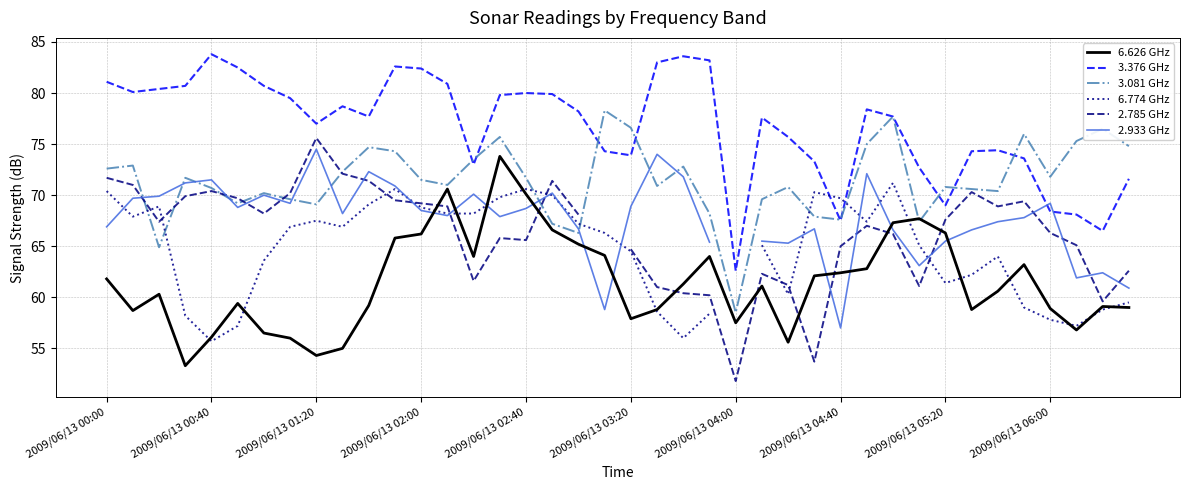

The value of 6.626 GHz at 2009/06/13 04:00 is 38.3. True or false?

False